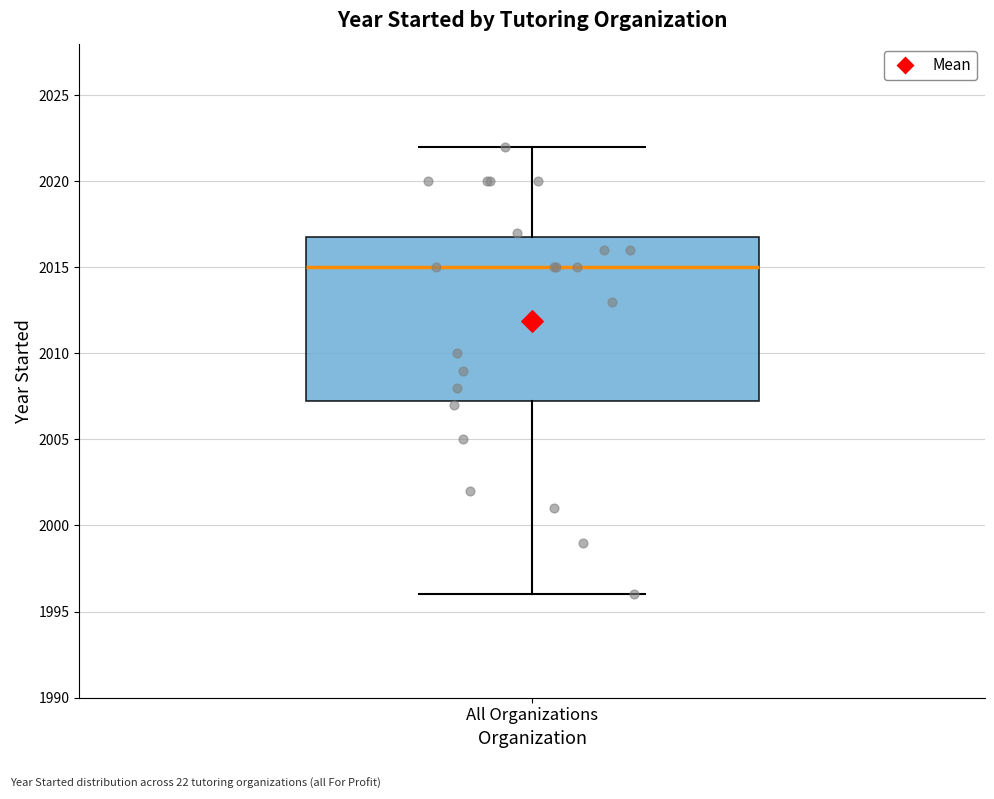

Read this box plot against the y-axis: the position of the median line, the range covered by the box, and the ends of both whiskers. The values are not printed on the chart, so give them approximately, as read against the axis.

median 2015.0, box 2007.5 to 2017.0, whiskers 1996.0 to 2022.0